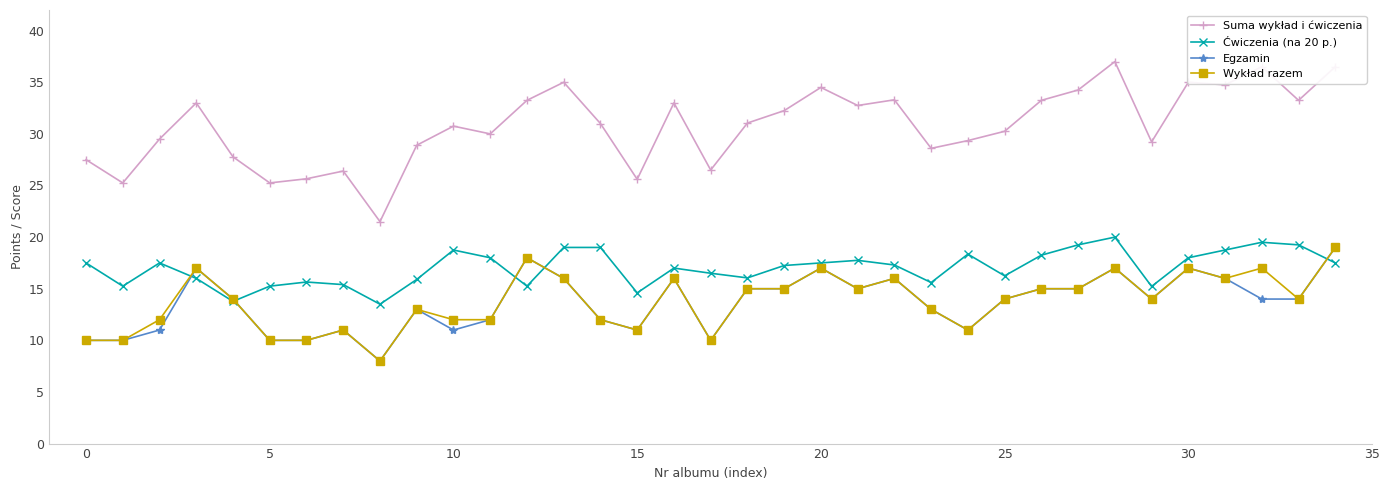

Which series has the largest range (max minus min)?

Suma wykład i ćwiczenia